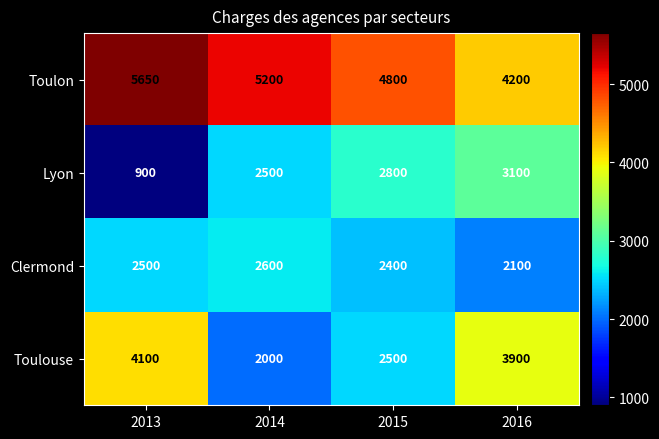

Which series changed the most between 2013 and 2016?

Lyon